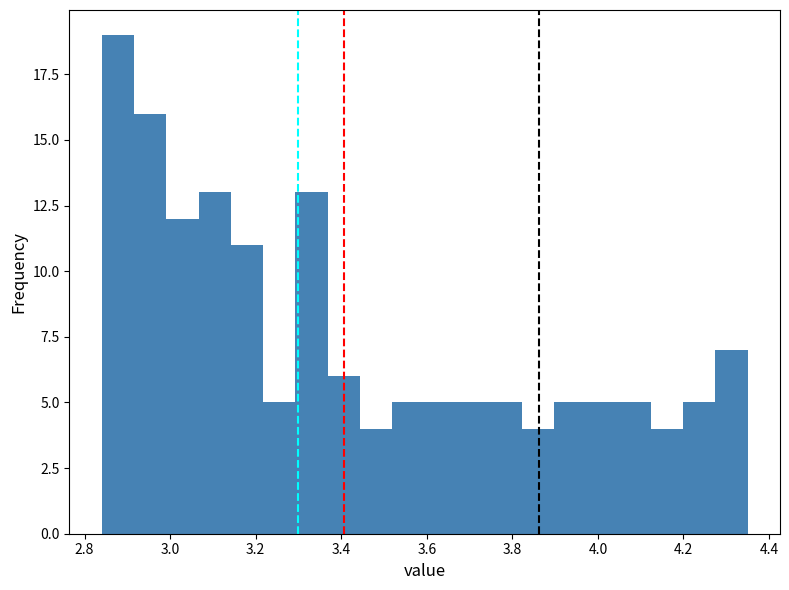

Read against the x-axis, roughly where is the centre of the tallest bar?

2.88